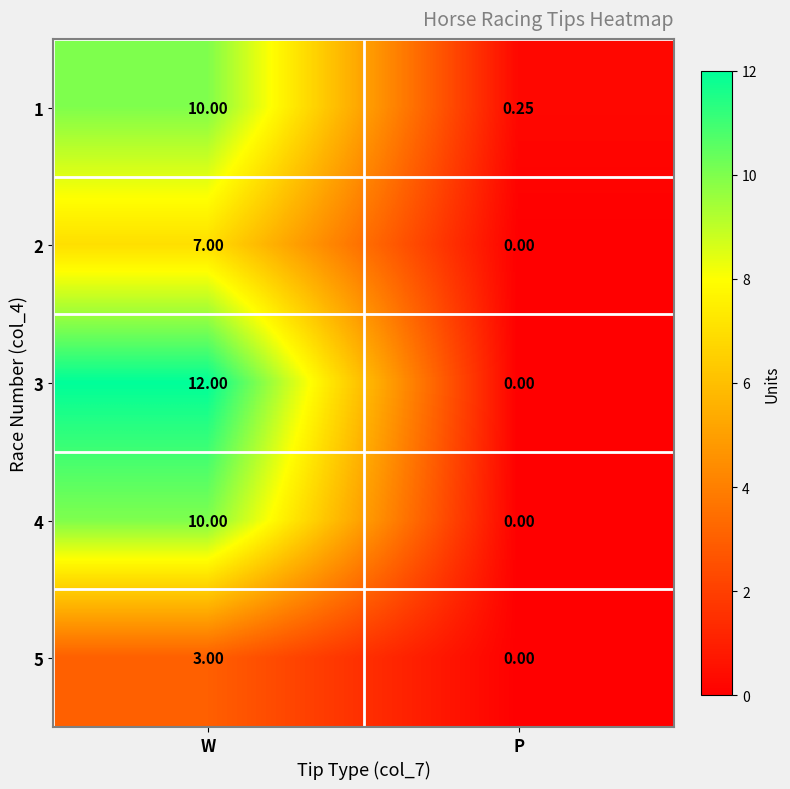

Rank the categories by 2 value from lowest to highest.

P, W